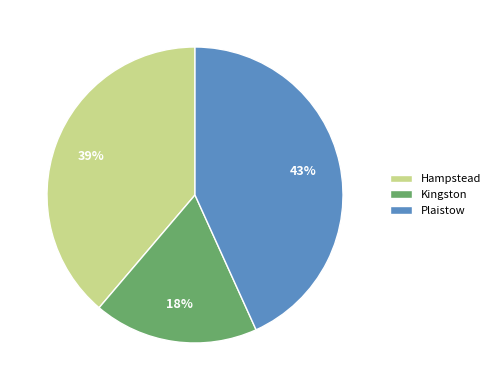

Rank the categories by value from highest to lowest.

Plaistow, Hampstead, Kingston